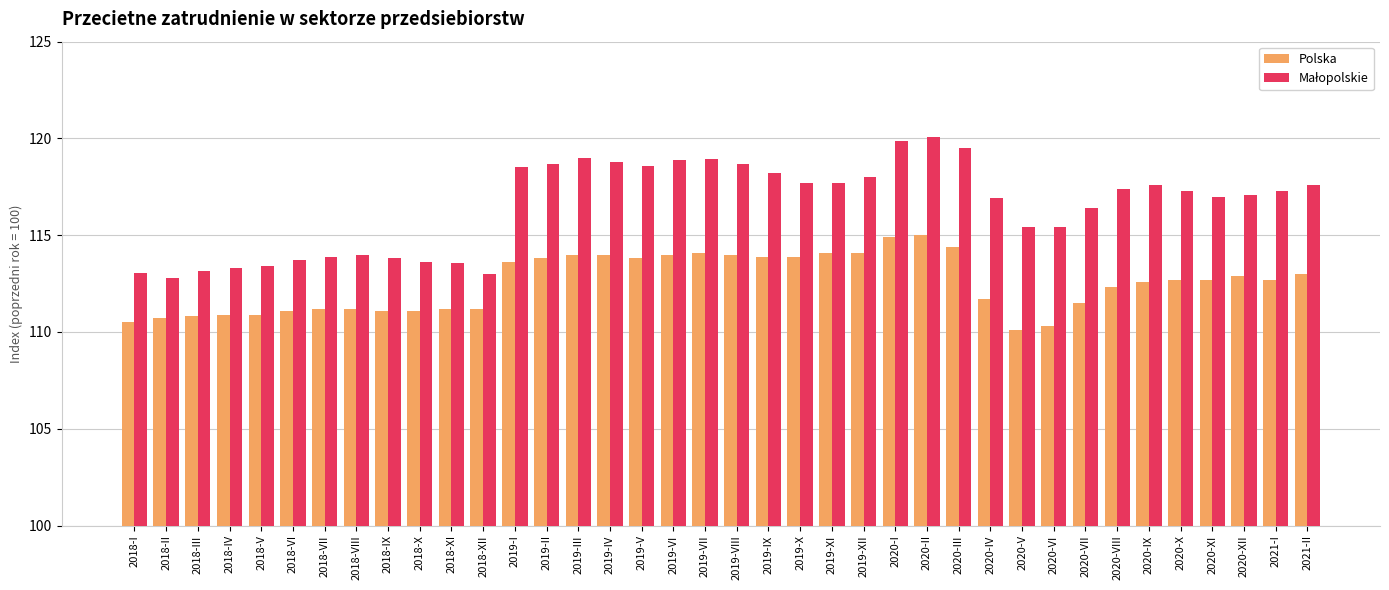

How many groups of bars are there?

38